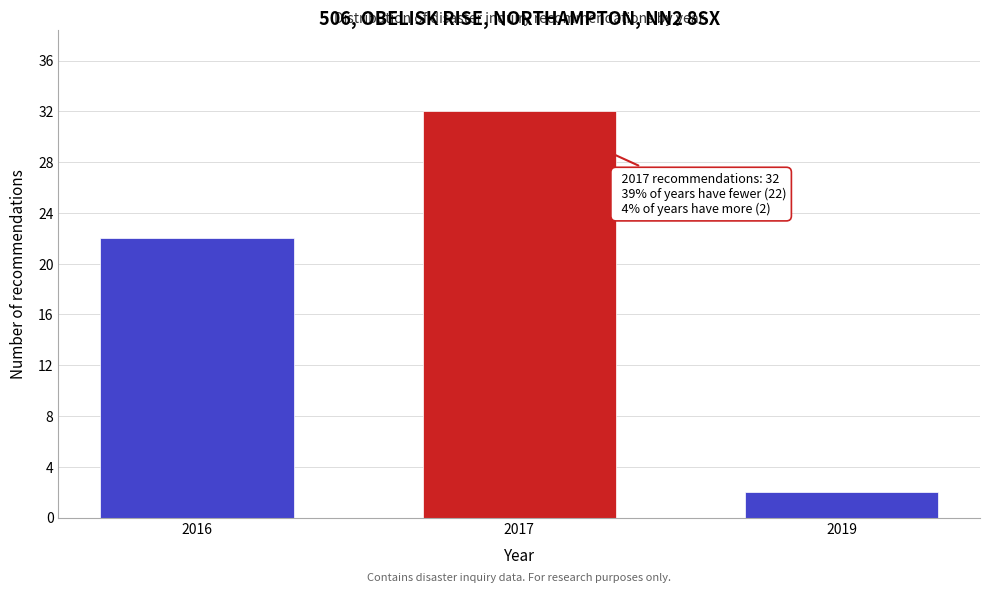

Reading left to right, extract all data points from this chart.

22	32	2